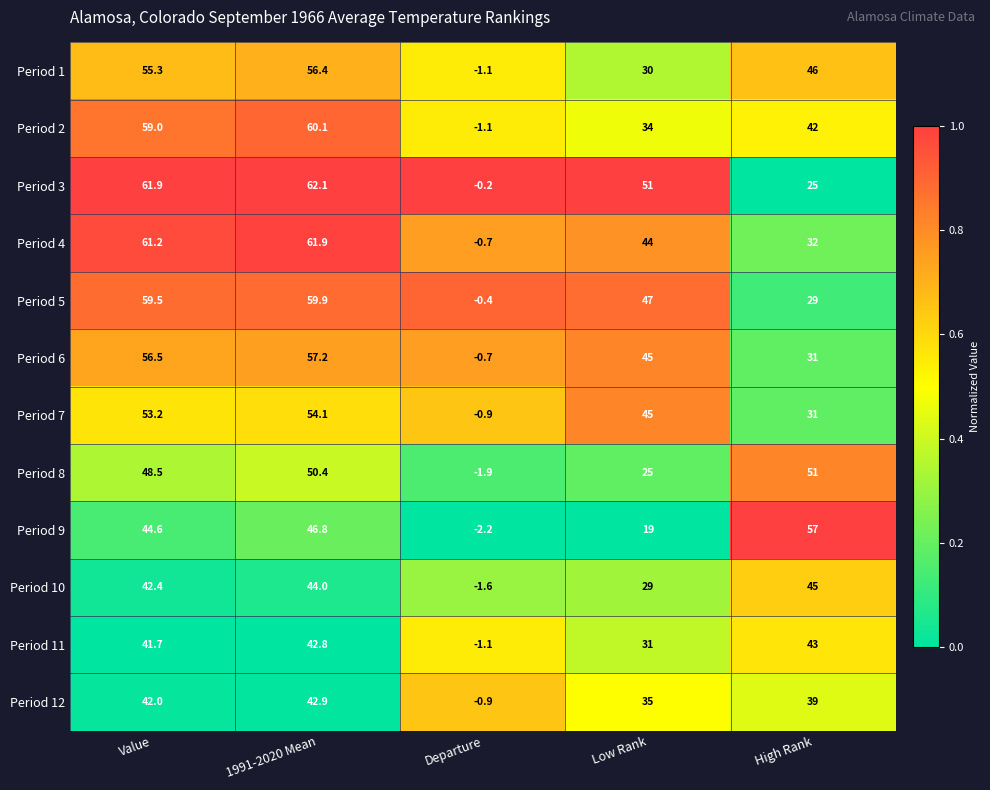

What value does the Period 4 series have at Low Rank?

44.0